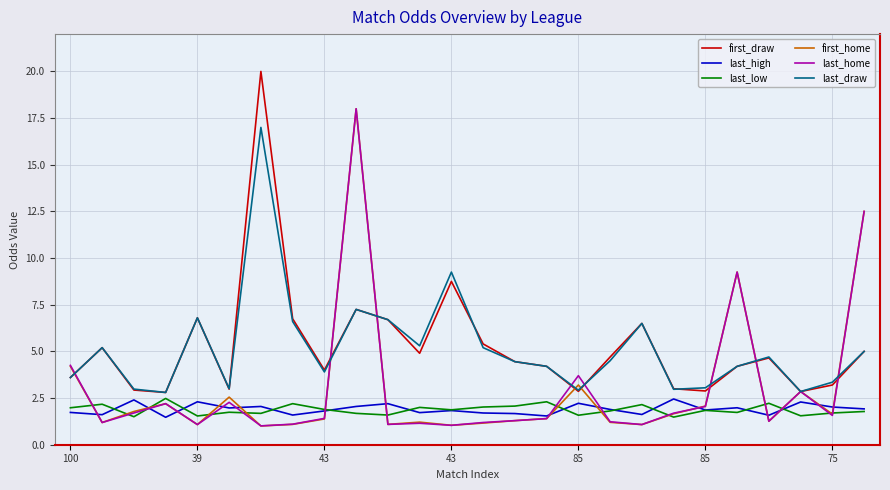

What is the maximum value for last_home?

18.0